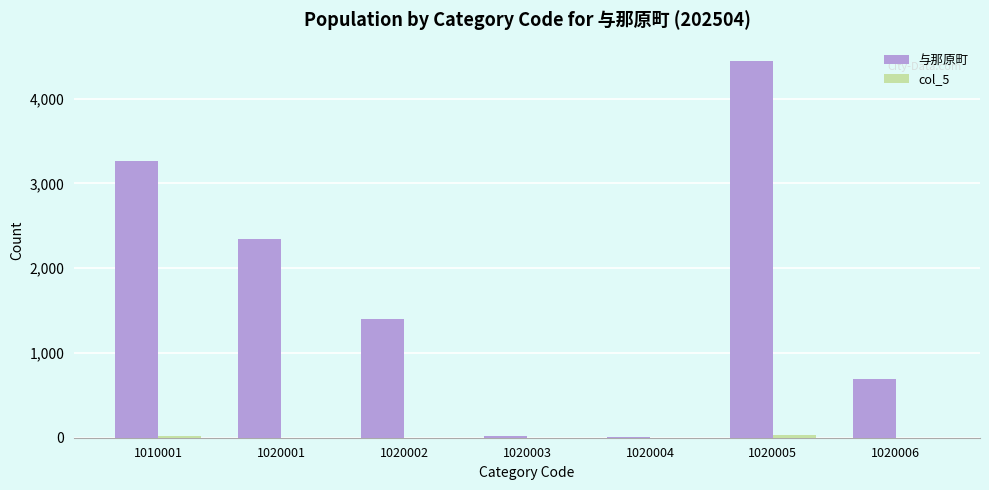

Is it true that 与那原町 equals 1401 at 1020002?

True